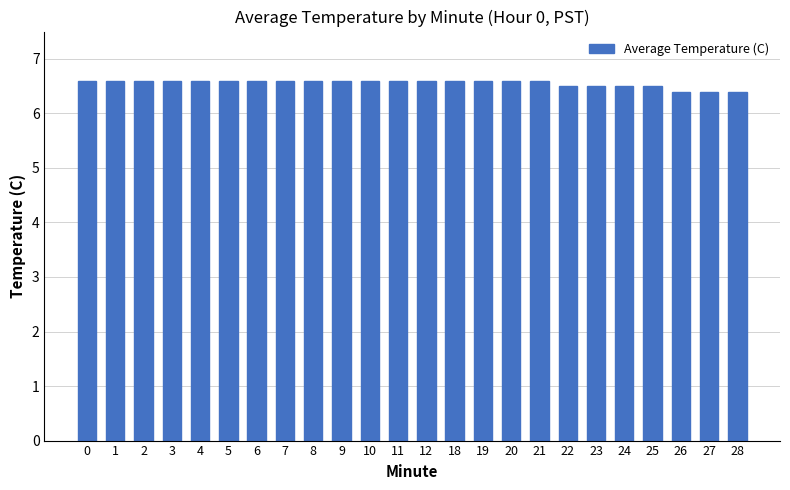

Approximately how many times larger is the value at 11 compared to 9?

1.0